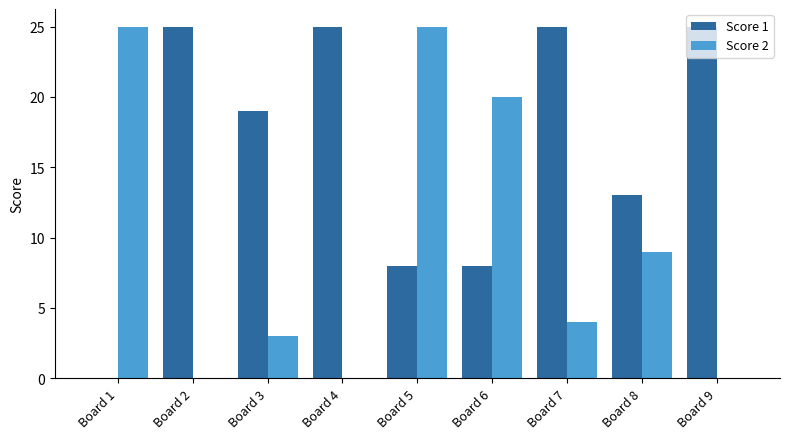

Reading left to right, transcribe all the data shown in this chart.

Score 1: Board 1=0	Board 2=25	Board 3=19	Board 4=25	Board 5=8	Board 6=8	Board 7=25	Board 8=13	Board 9=25
Score 2: Board 1=25	Board 2=0	Board 3=3	Board 4=0	Board 5=25	Board 6=20	Board 7=4	Board 8=9	Board 9=0